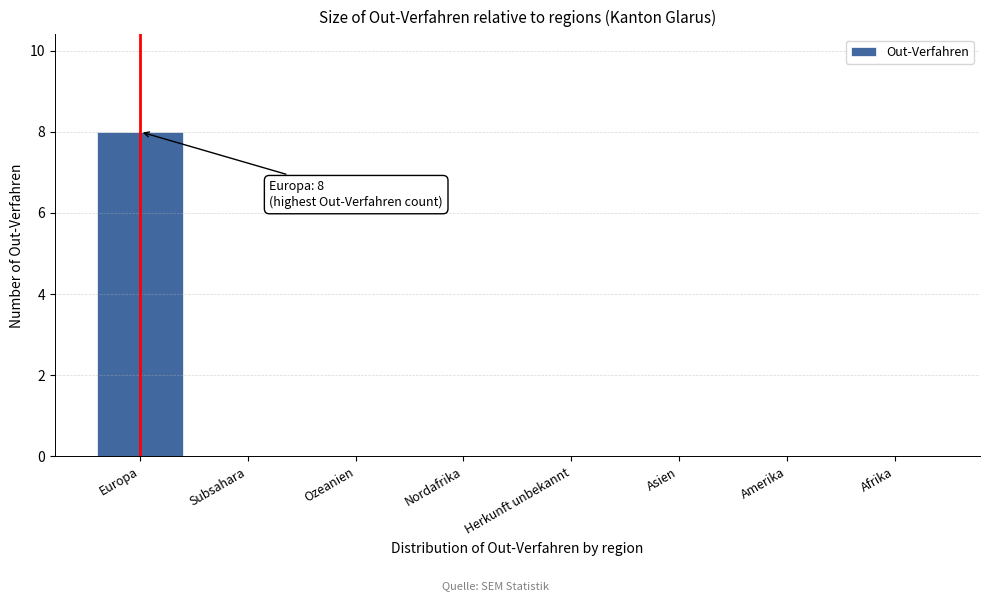

Reading right to left, list all the values displayed in this chart.

Afrika=0	Amerika=0	Asien=0	Herkunft unbekannt=0	Nordafrika=0	Ozeanien=0	Subsahara=0	Europa=8